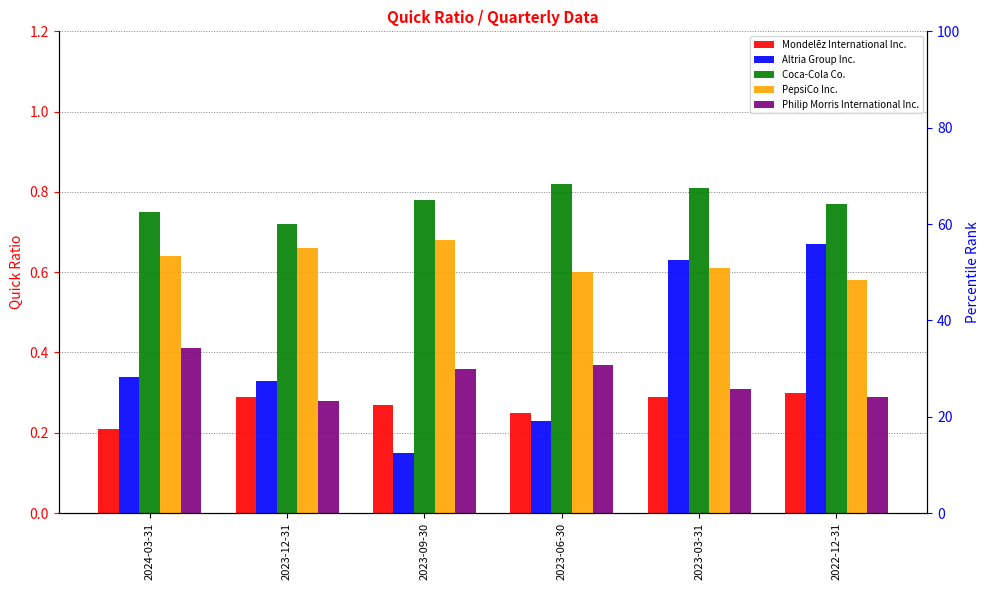

How many distinct data groups are displayed?

5